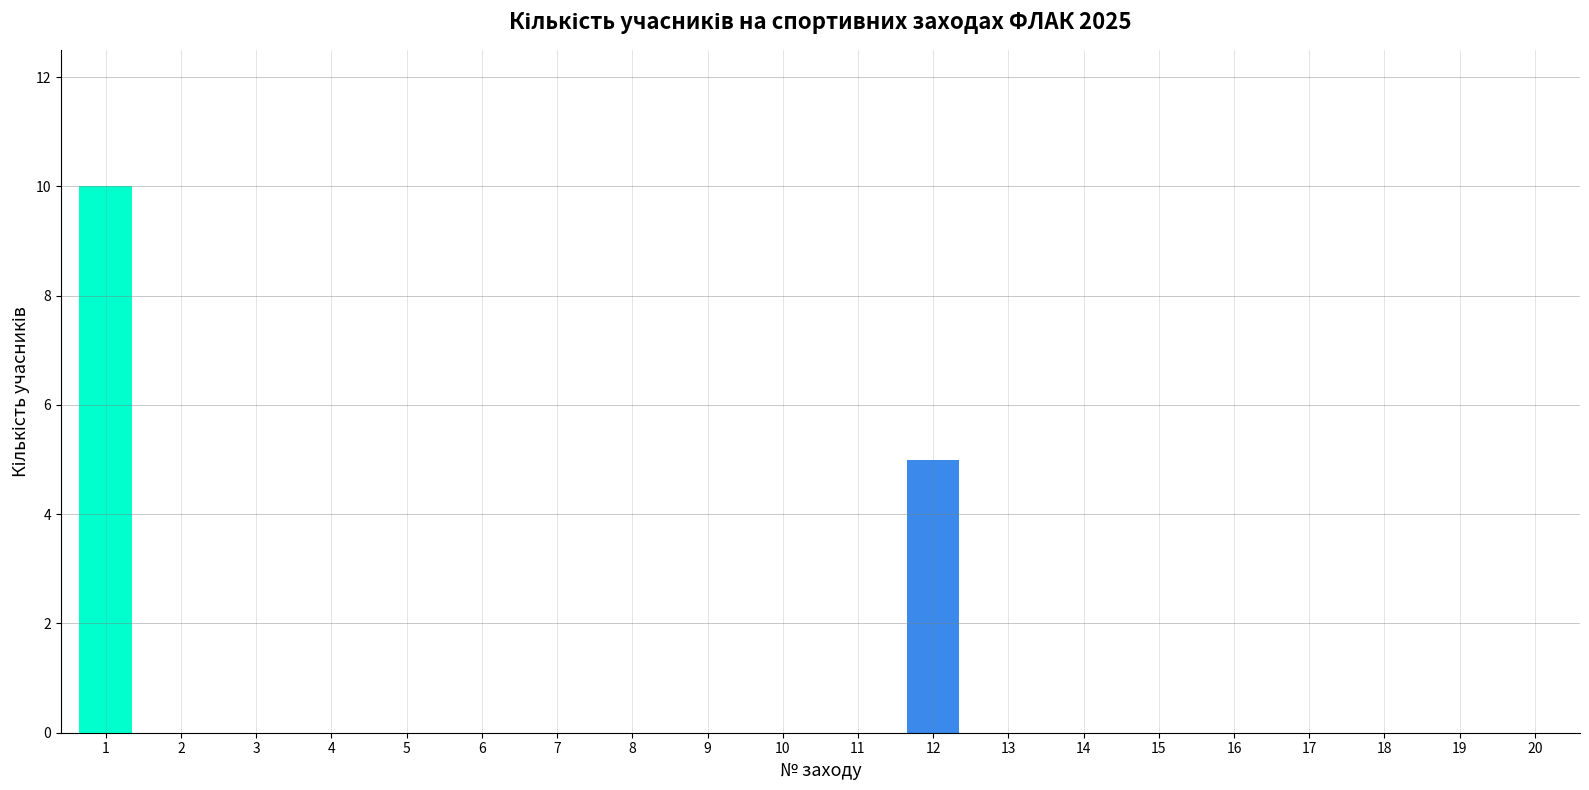

Is it true that the value at 3 is 0?

True